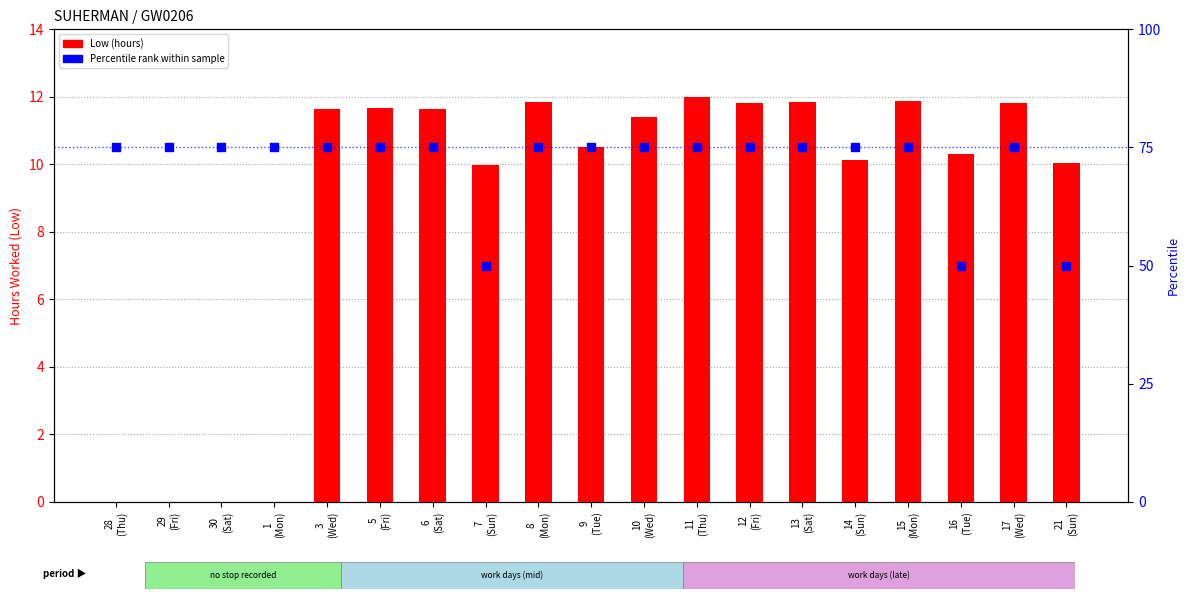

Which series reaches the minimum Y coordinate?

Low (hours worked)